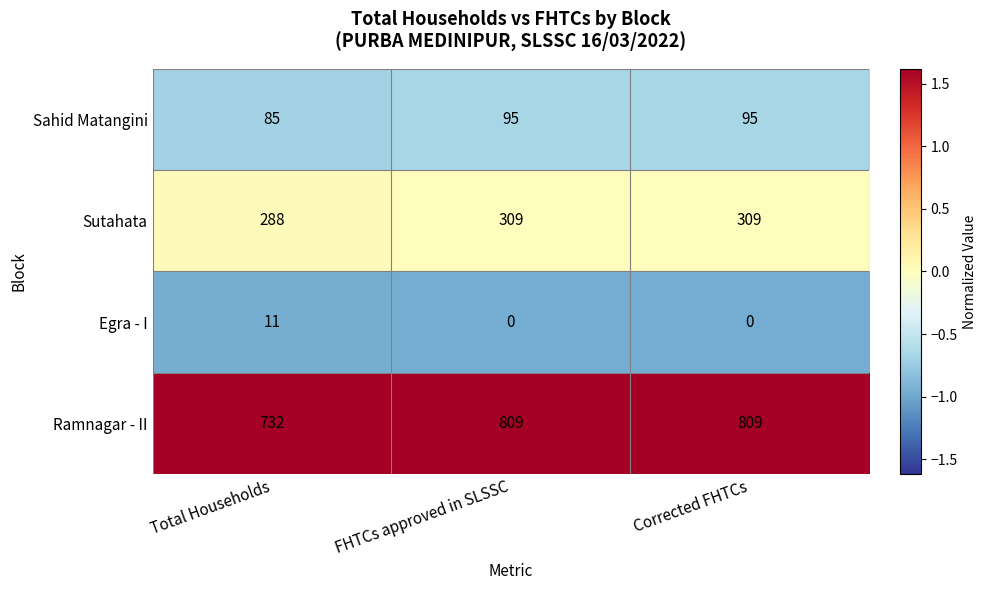

What is the difference between the highest and lowest values at Total Households?

721